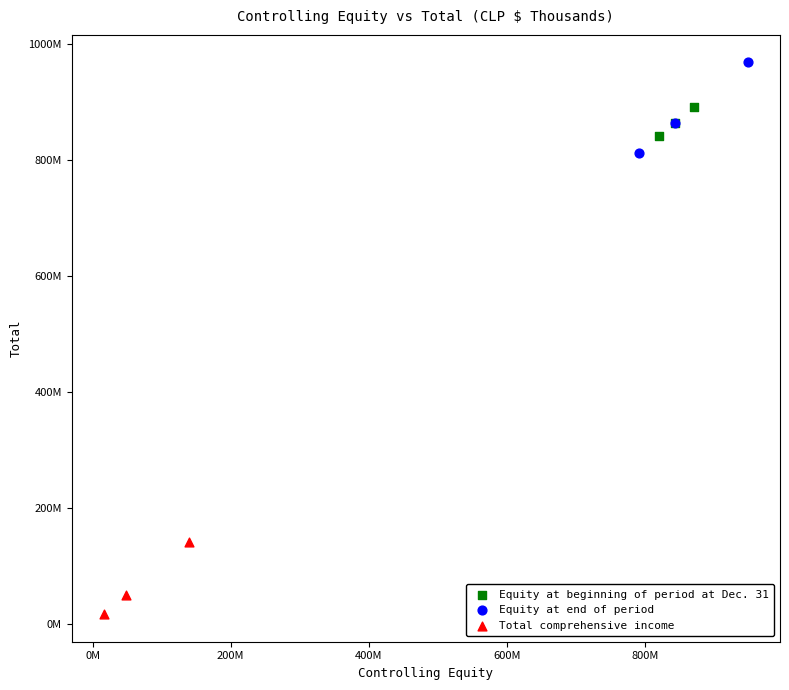

Which series reaches the minimum Y coordinate?

Total comprehensive income